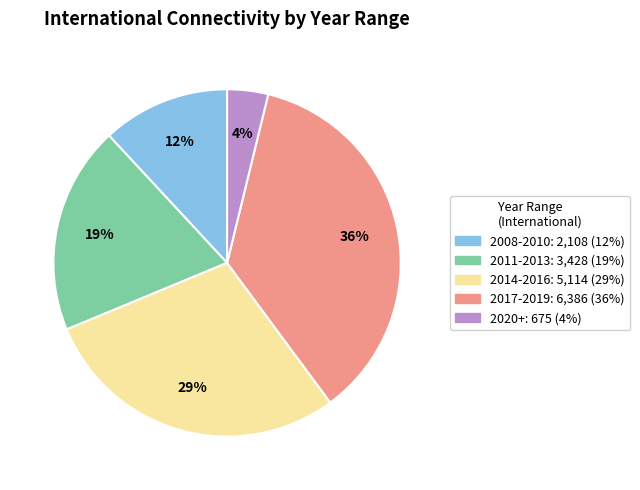

Is there a majority slice in this chart?

No